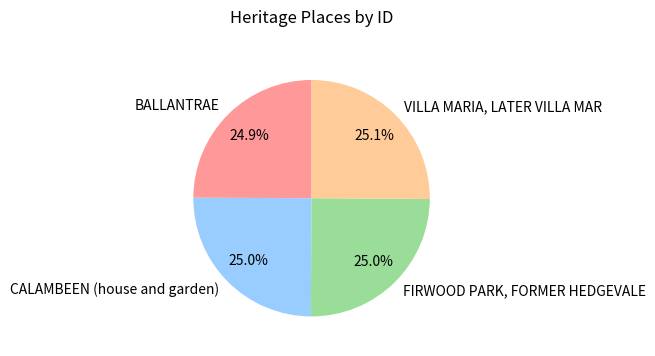

To the nearest percent, what is the combined percentage of VILLA MARIA, LATER VILLA MAR and FIRWOOD PARK, FORMER HEDGEVALE?

50%